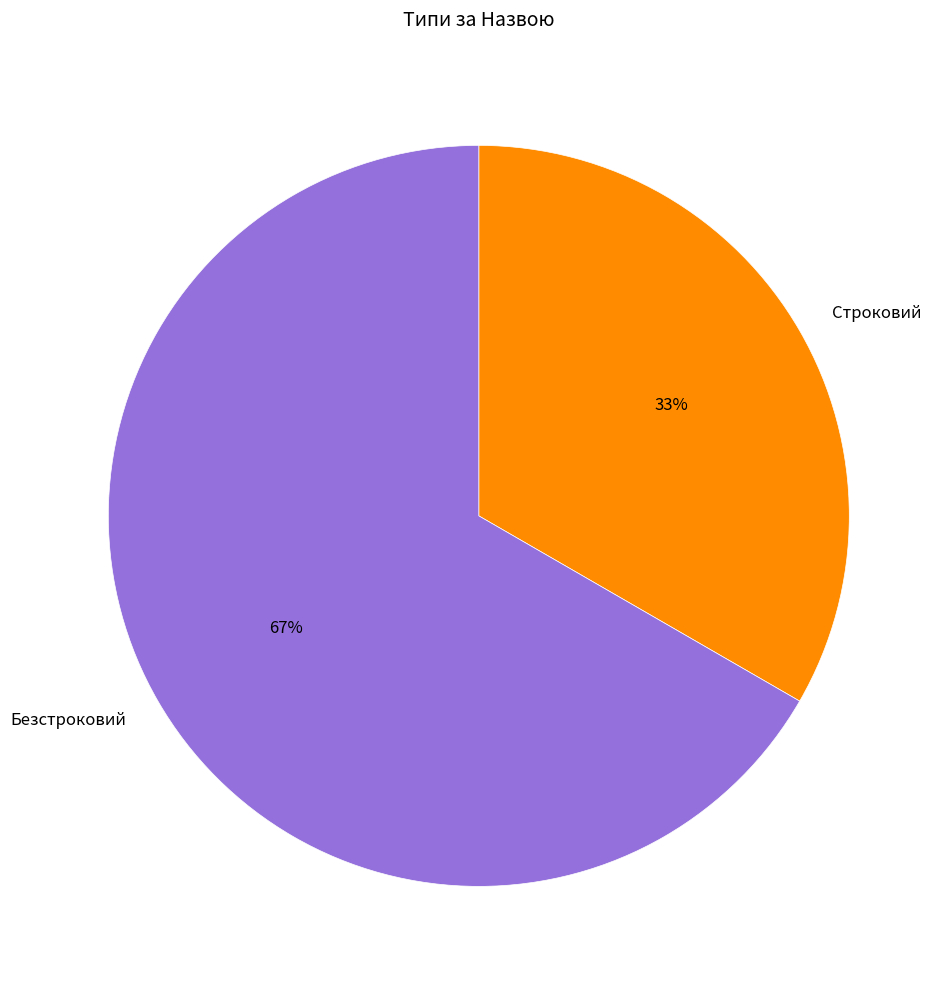

How many slices are in this pie chart?

2